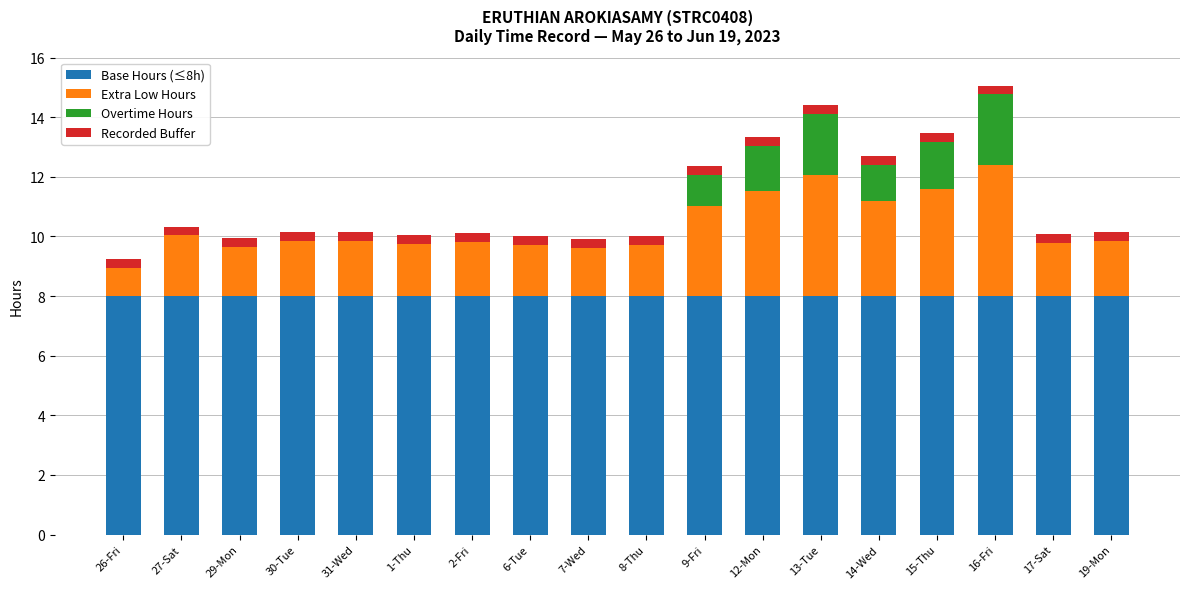

Are the bars horizontal?

No